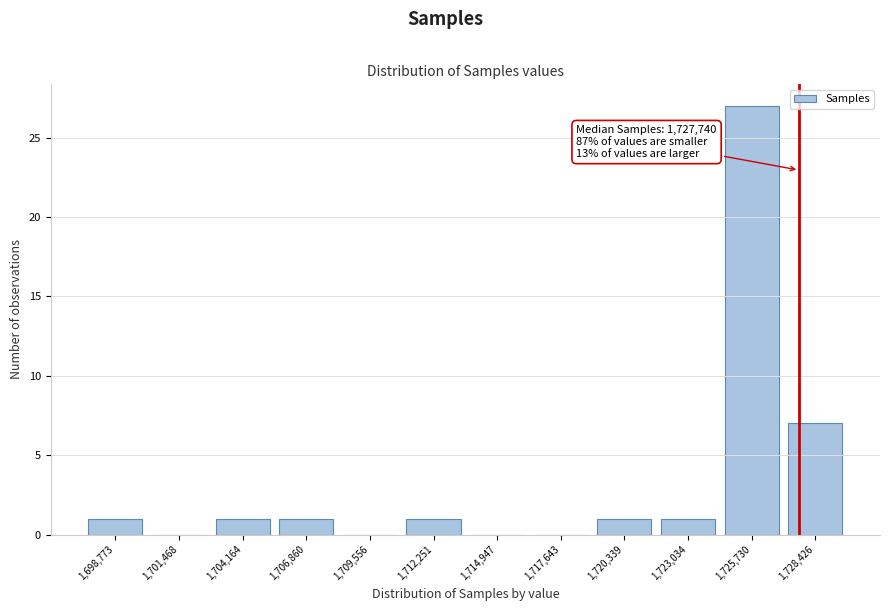

Reading right to left, transcribe all the data shown in this chart.

1,728,426=7	1,725,730=27	1,723,034=1	1,720,339=1	1,717,643=0	1,714,947=0	1,712,251=1	1,709,556=0	1,706,860=1	1,704,164=1	1,701,468=0	1,698,773=1